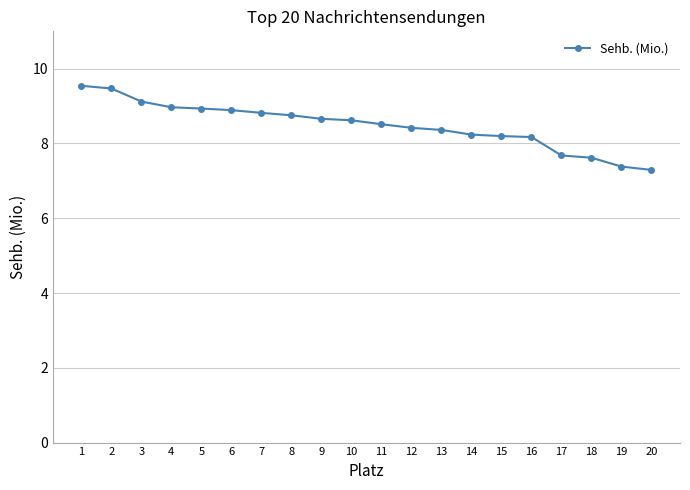

Count the number of data series in this chart.

1